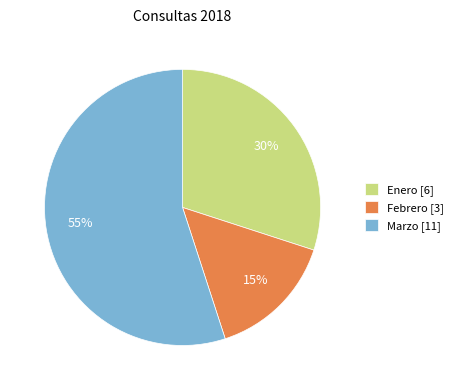

Combined, do Enero [6] and Marzo [11] account for over 50%?

Yes